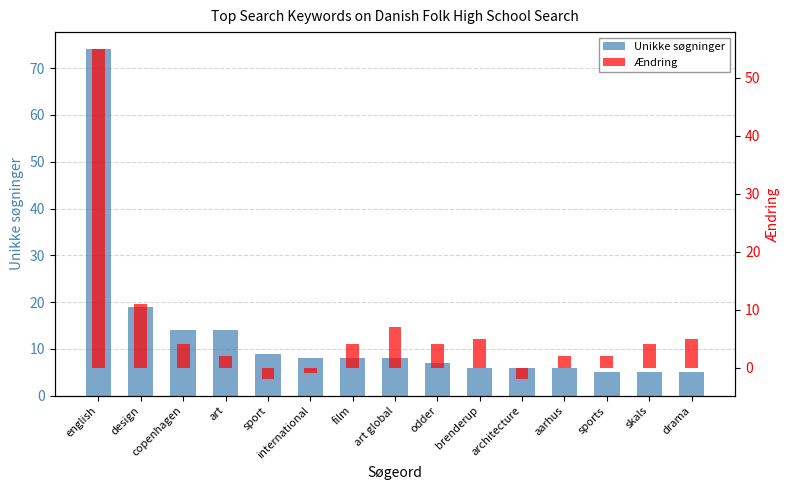

Reading right to left, list all the values displayed in this chart.

Unikke søgninger: drama=5	skals=5	sports=5	aarhus=6	architecture=6	brenderup=6	odder=7	art global=8	film=8	international=8	sport=9	art=14	copenhagen=14	design=19	english=74
Ændring: drama=5	skals=4	sports=2	aarhus=2	architecture=-2	brenderup=5	odder=4	art global=7	film=4	international=-1	sport=-2	art=2	copenhagen=4	design=11	english=55